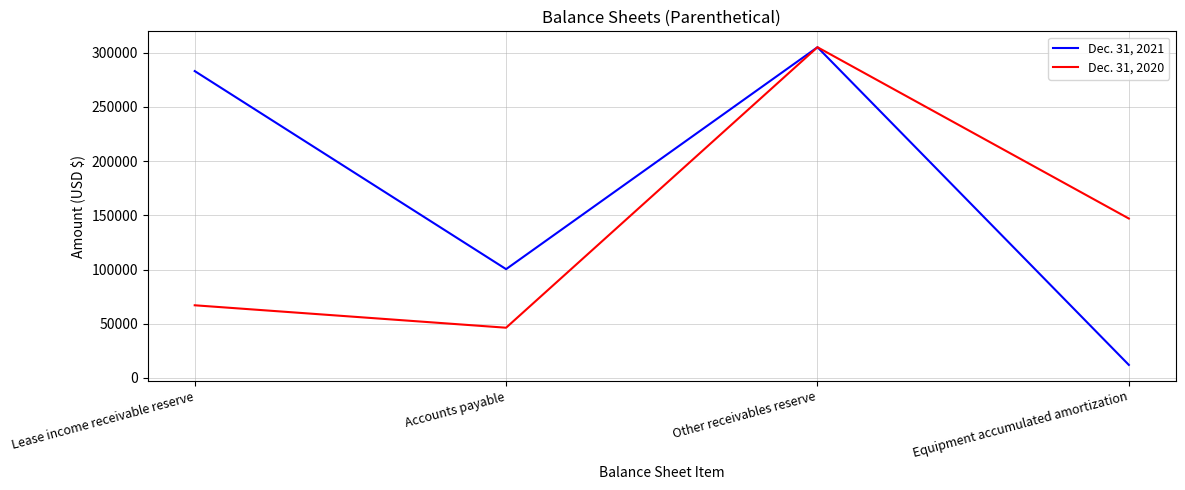

At Equipment accumulated amortization, list the series in order from largest to smallest.

Dec. 31, 2020, Dec. 31, 2021